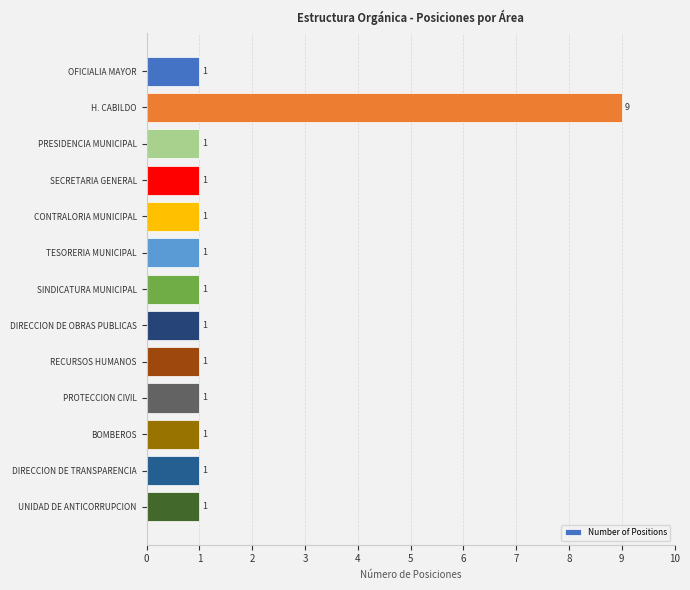

What is the smallest value displayed?

1